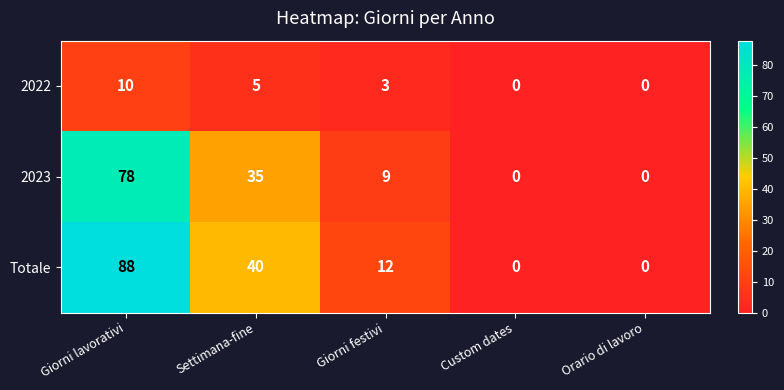

What is the difference between the highest and lowest values at Giorni lavorativi?

78